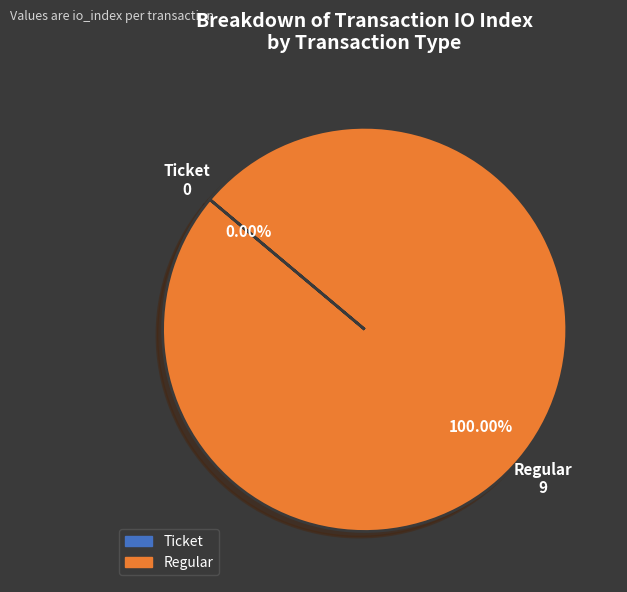

Which category accounts for the majority?

Regular